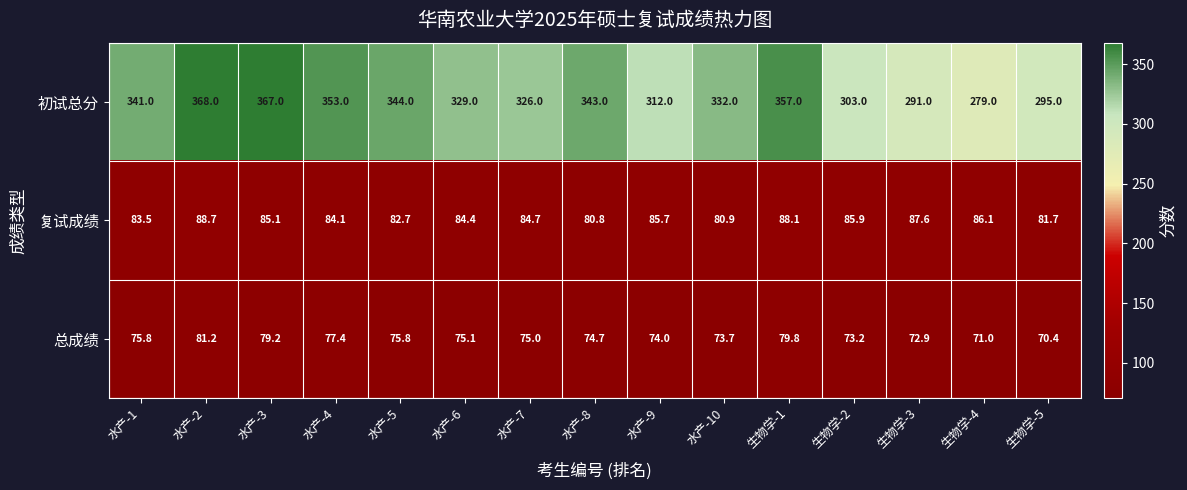

At which category does the chart reach its minimum across all series?

生物学-5